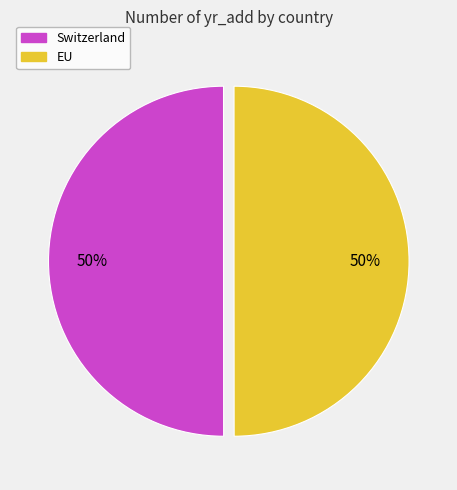

Approximately how many times larger is the value at Switzerland compared to EU?

1.0